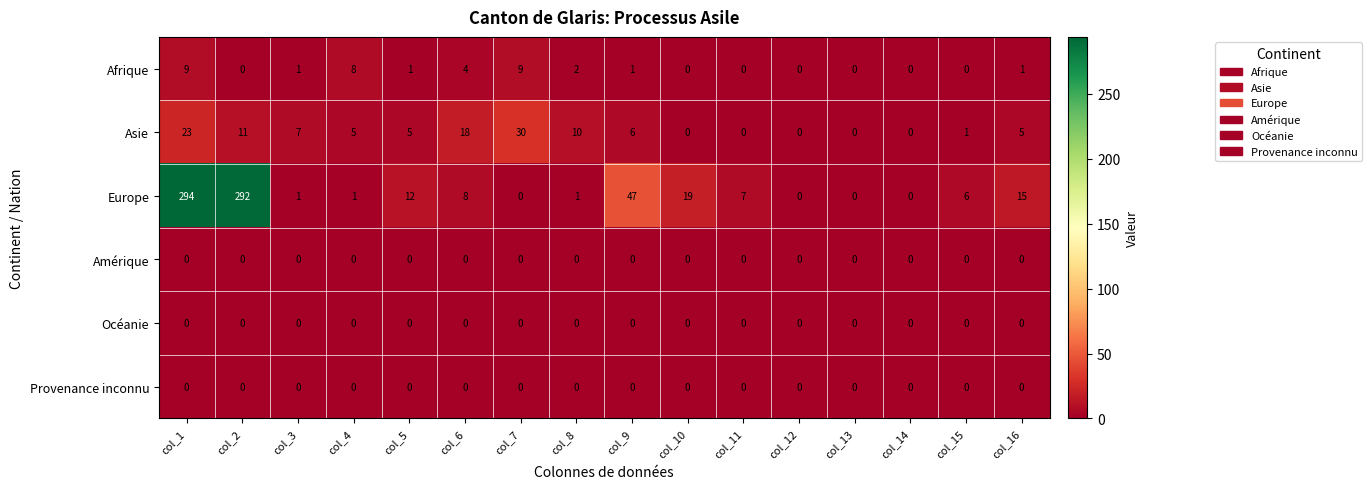

The value of Asie at col_5 is 5. True or false?

True